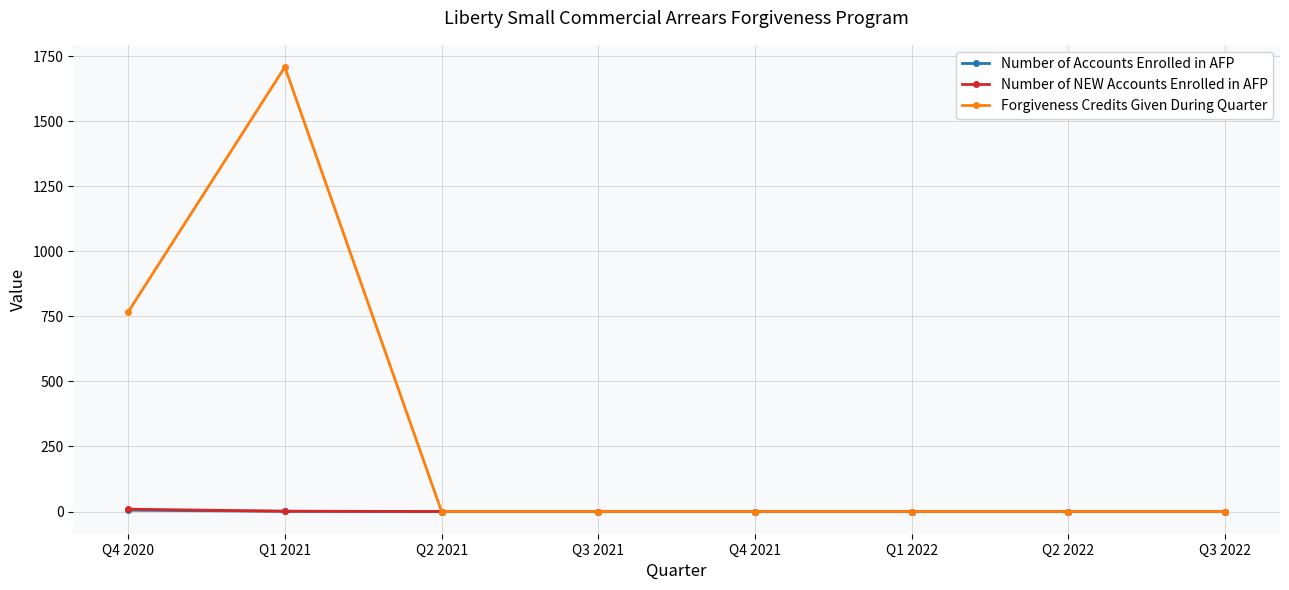

What is the maximum value shown in the chart?

1708.9